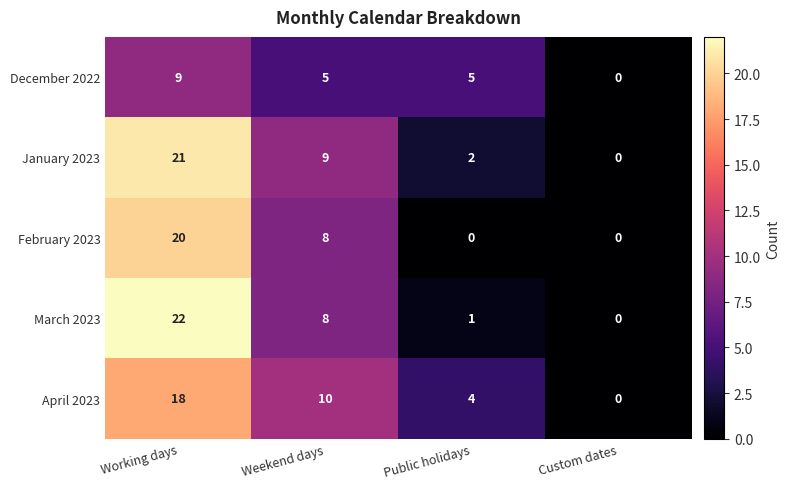

What is the total value across all series at Public holidays?

12